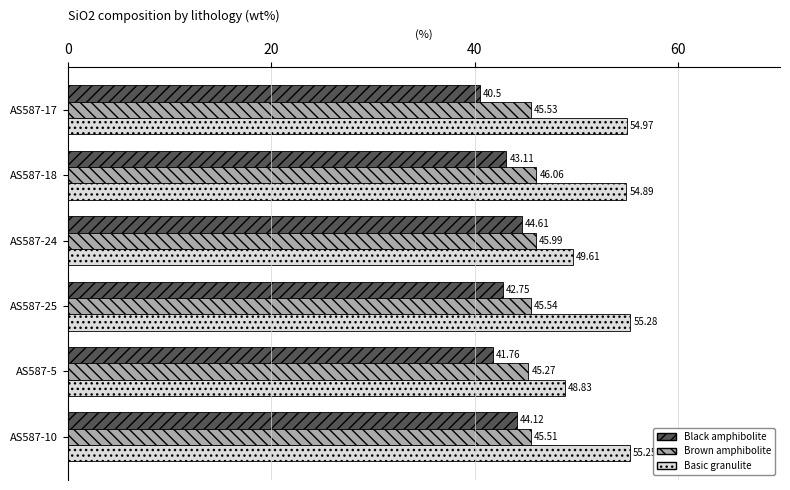

At how many categories does at least one series exceed 41?

6